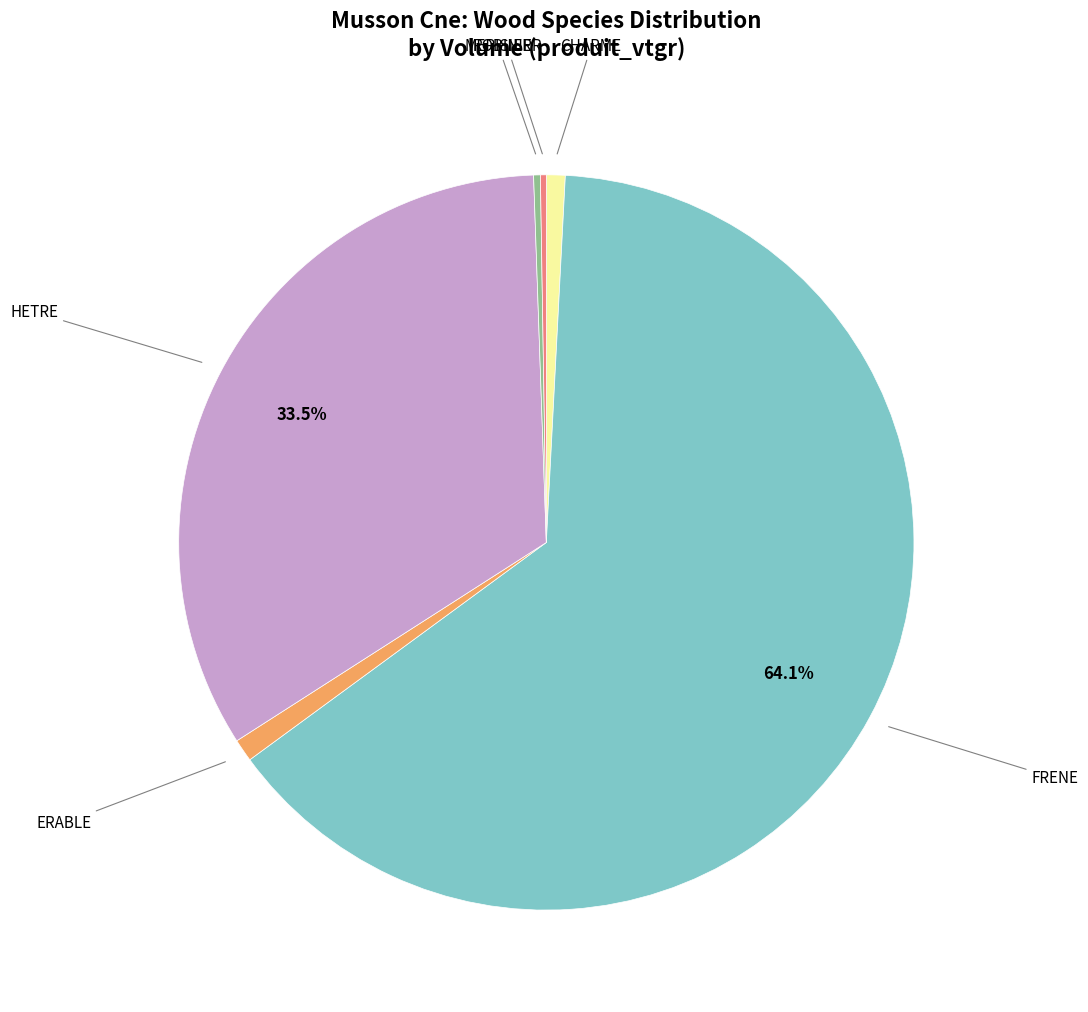

Which category has the biggest portion of the pie?

FRENE